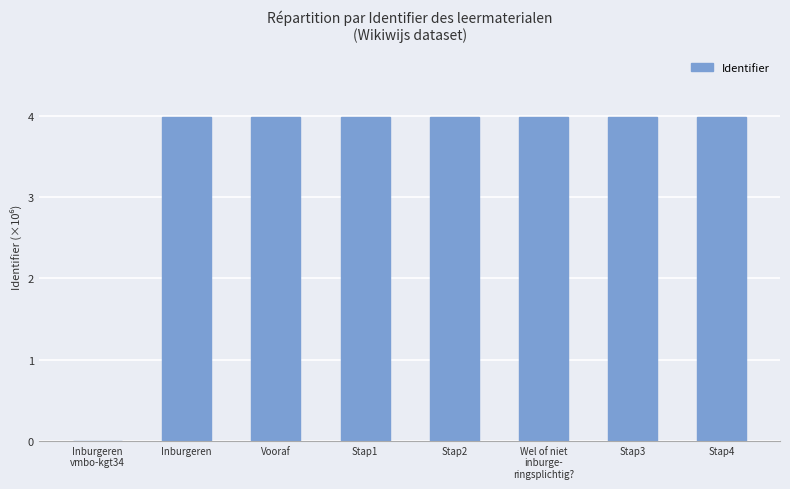

Read the value at Inburgeren.

4.0